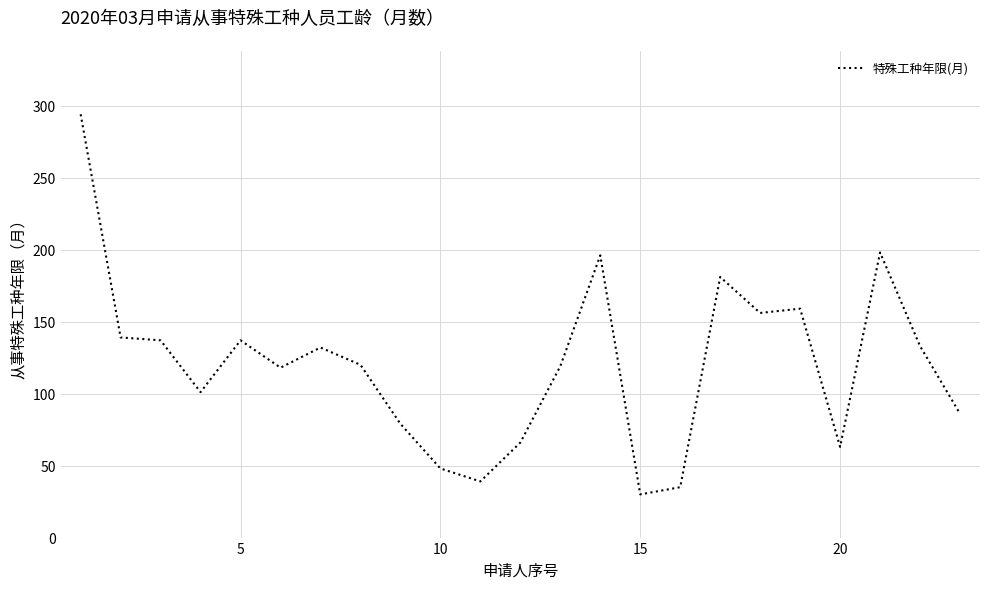

What is the minimum value shown in the chart?

30